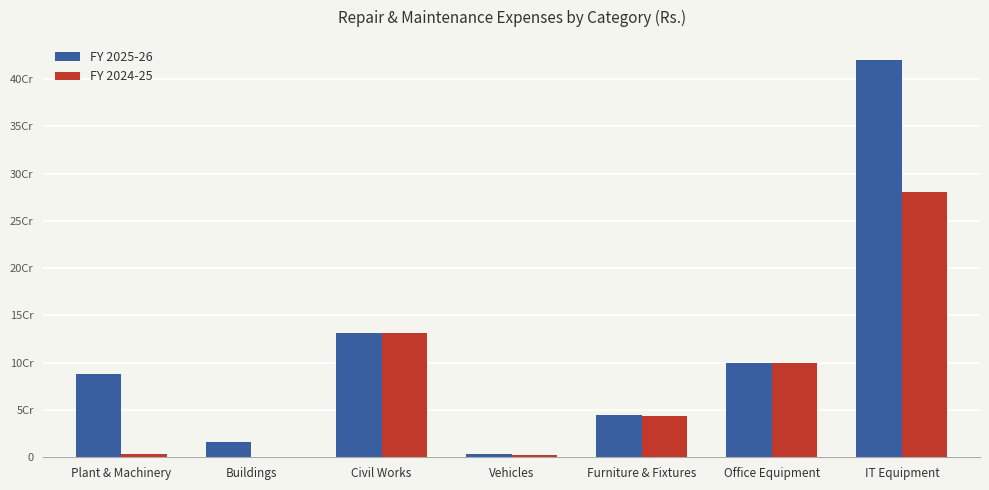

Reading right to left, transcribe all the data shown in this chart.

FY 2025-26: IT Equipment=420531380.6	Office Equipment=99688985.7	Furniture & Fixtures=45236839.9	Vehicles=3188712.7	Civil Works=131119881.3	Buildings=15875774.4	Plant & Machinery=87630503.8
FY 2024-25: IT Equipment=280595701.8	Office Equipment=99354701.7	Furniture & Fixtures=44050494.0	Vehicles=2688712.7	Civil Works=131119881.3	Buildings=0.0	Plant & Machinery=3381912.2